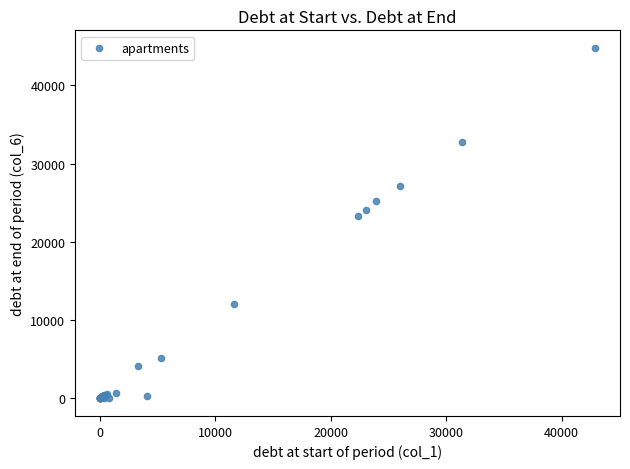

What Y value in the scatter plot is closest to 22386?

23271.4